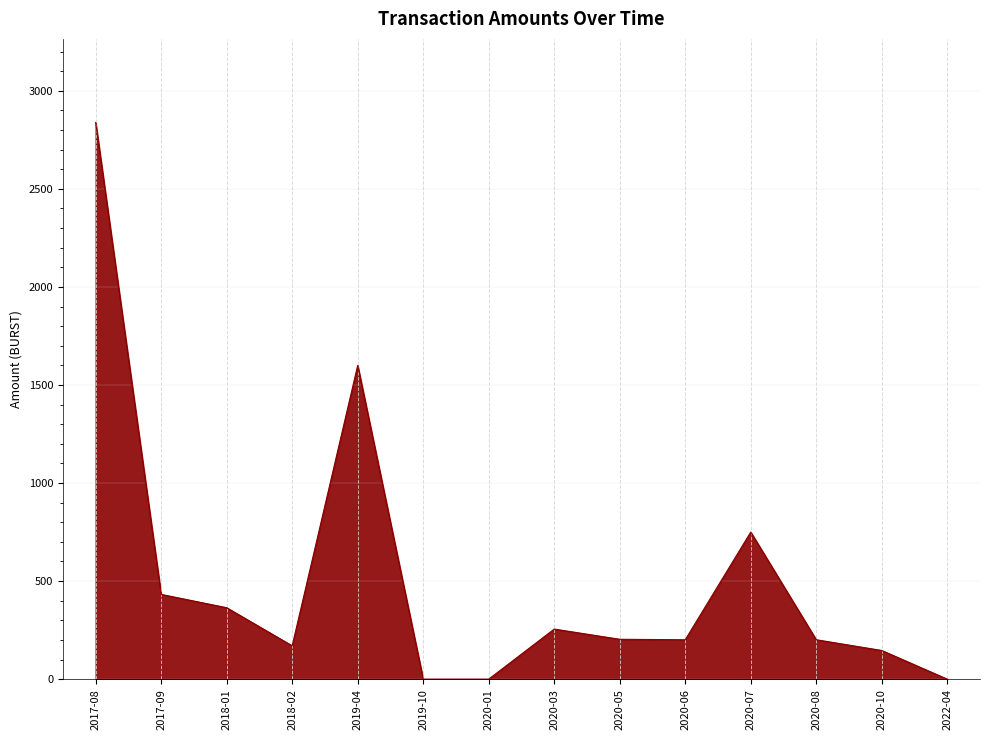

How many values are below 203?

7